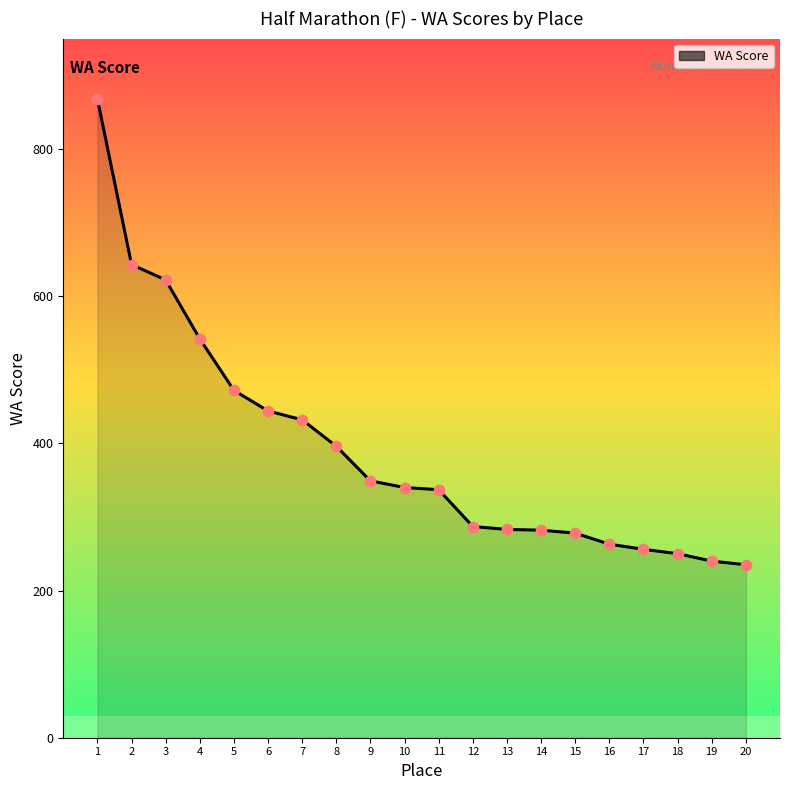

Which has a higher value, 18 or 3?

3